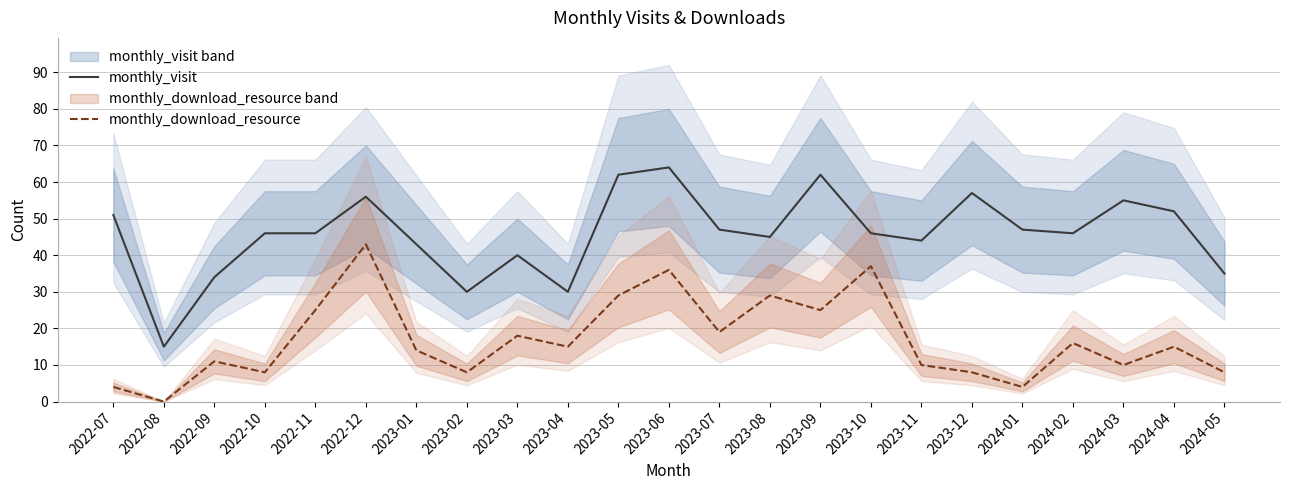

List the series in order of their overall mean, lowest first.

monthly_download_resource, monthly_visit